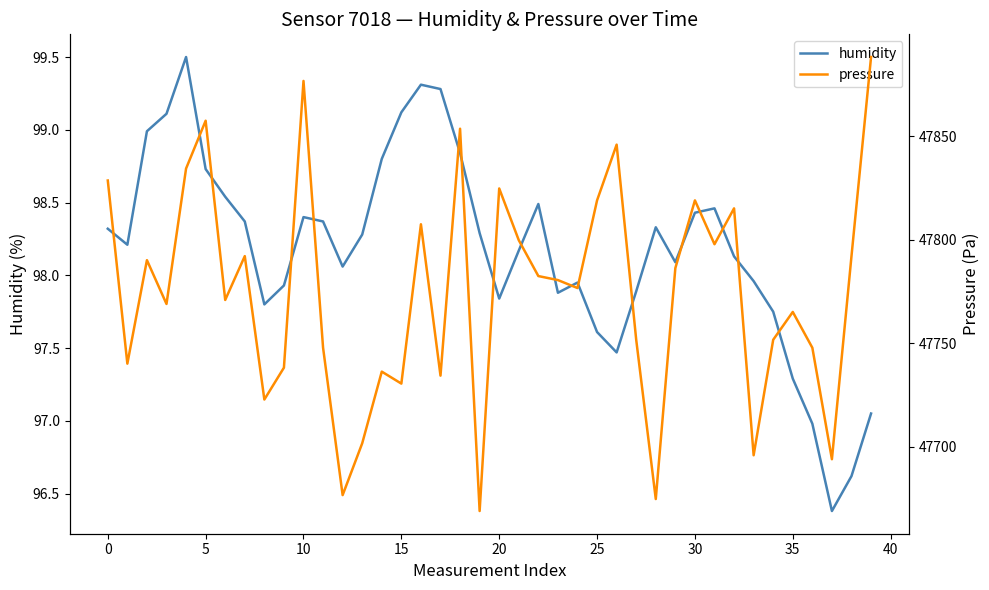

Read the humidity value at 14.

98.8